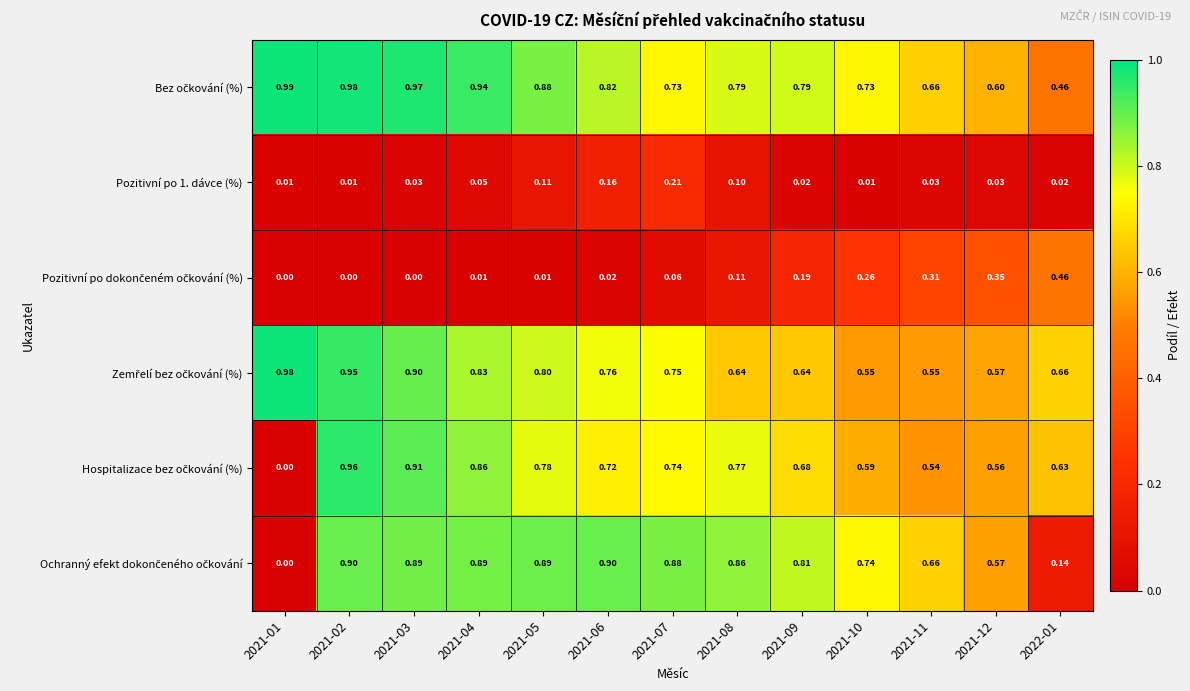

At 2021-08, list the series in order from smallest to largest.

Pozitivní po 1. dávce (%), Pozitivní po dokončeném očkování (%), Zemřelí bez očkování (%), Hospitalizace bez očkování (%), Bez očkování (%), Ochranný efekt dokončeného očkování